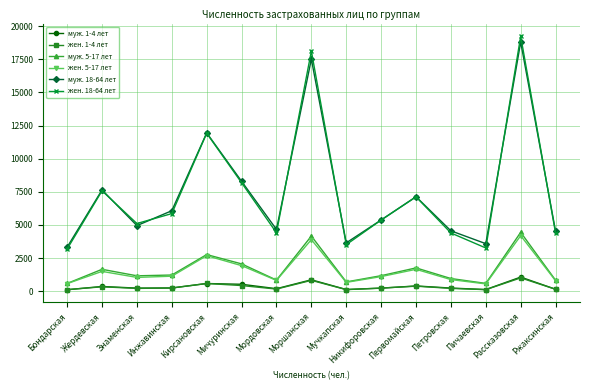

Is the value of жен. 1-4 лет at Моршанская greater than the value of муж. 18-64 лет at Рассказовская?

No